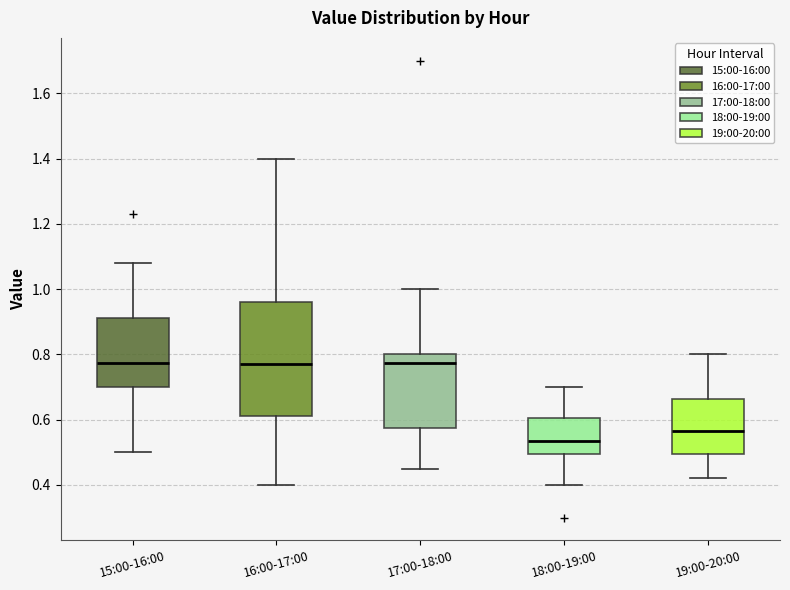

Reading left to right, read every box against the y-axis: the position of its median line, the range the box covers, and the ends of its whiskers. The values are not printed on the chart, so give them approximately, as read against the axis.

15:00-16:00: median 0.78, box 0.70 to 0.92, whiskers 0.50 to 1.08
16:00-17:00: median 0.78, box 0.62 to 0.96, whiskers 0.40 to 1.40
17:00-18:00: median 0.78, box 0.58 to 0.80, whiskers 0.46 to 1.00
18:00-19:00: median 0.54, box 0.50 to 0.60, whiskers 0.40 to 0.70
19:00-20:00: median 0.56, box 0.50 to 0.66, whiskers 0.42 to 0.80